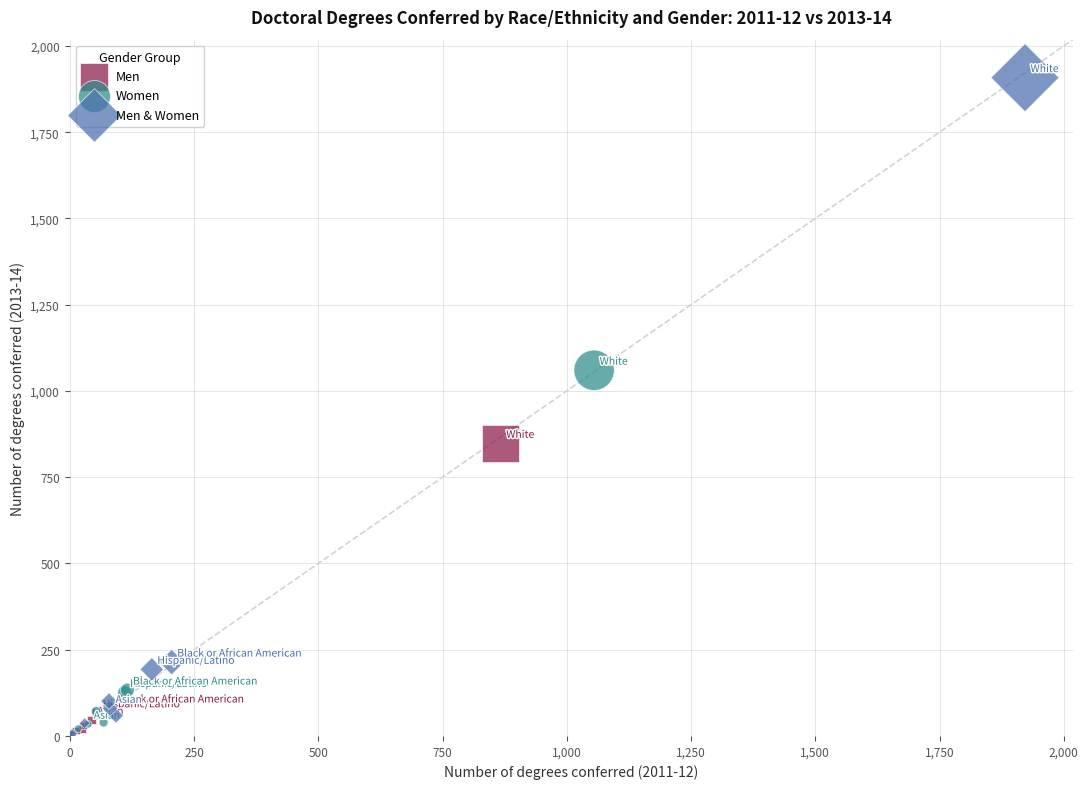

Which series has the widest spread of Y values?

Men & Women